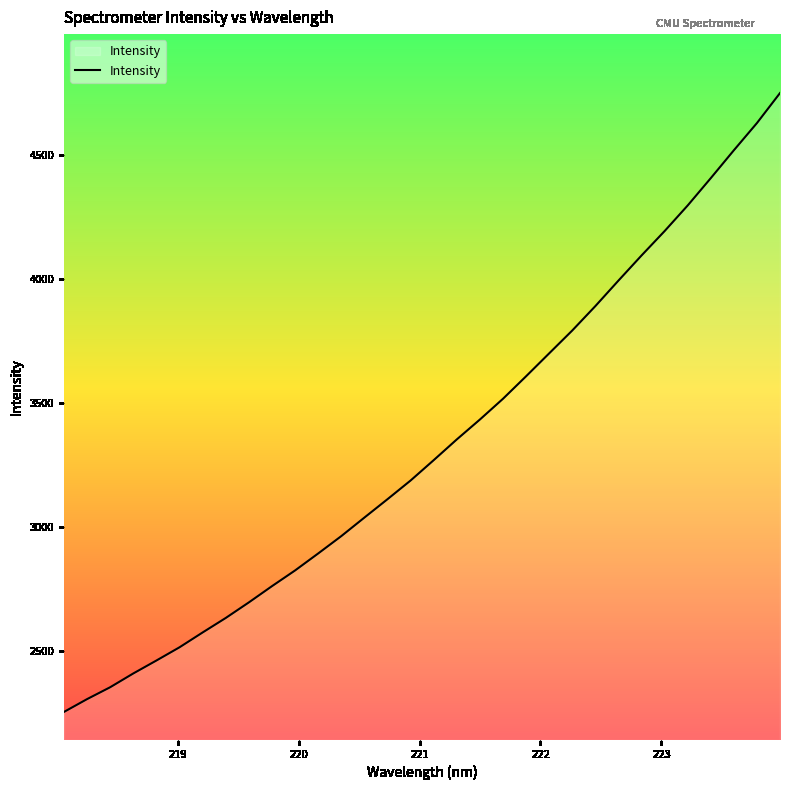

Count the number of categories in the chart.

32